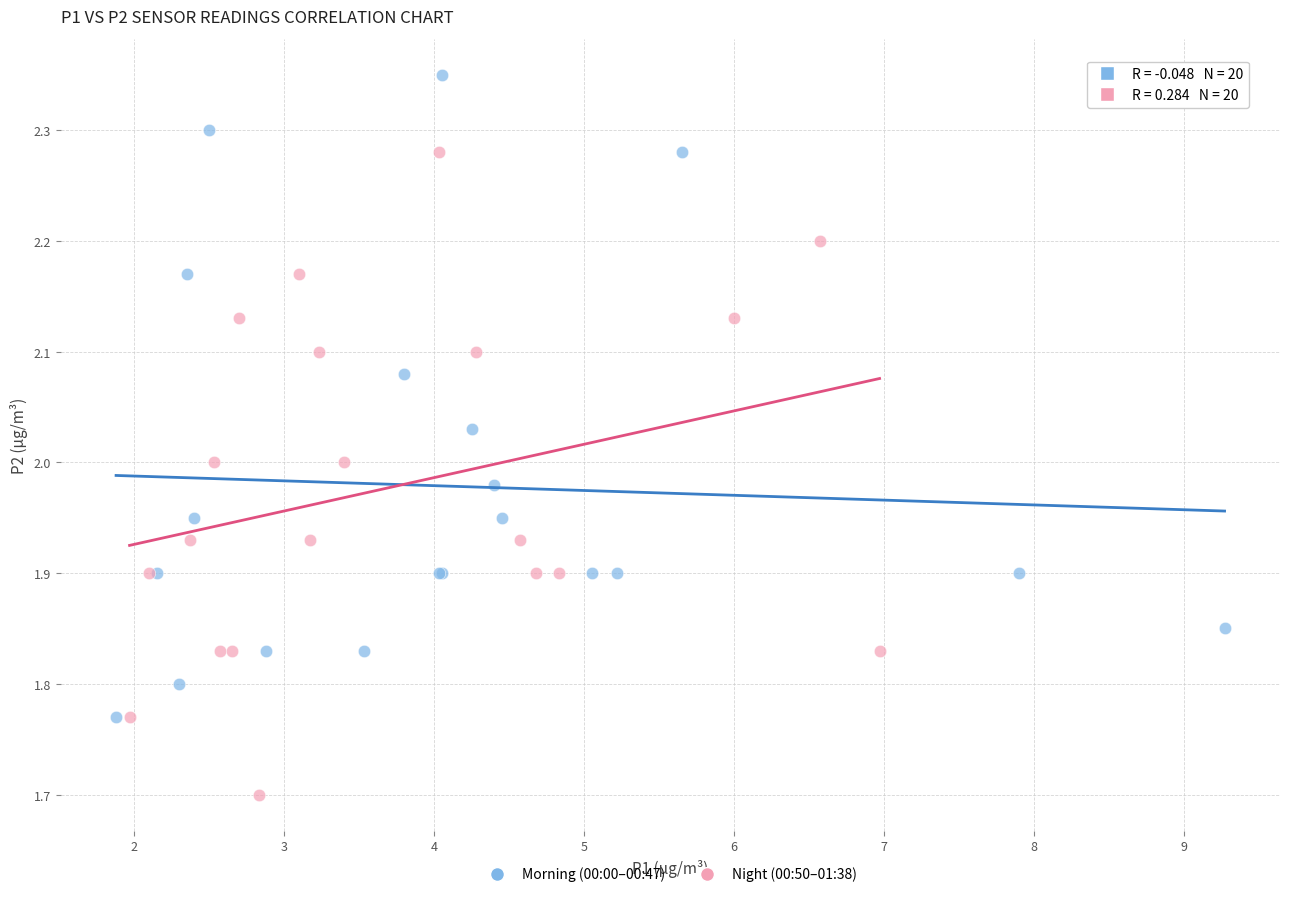

Which series reaches the minimum Y coordinate?

Night (00:50–01:38)